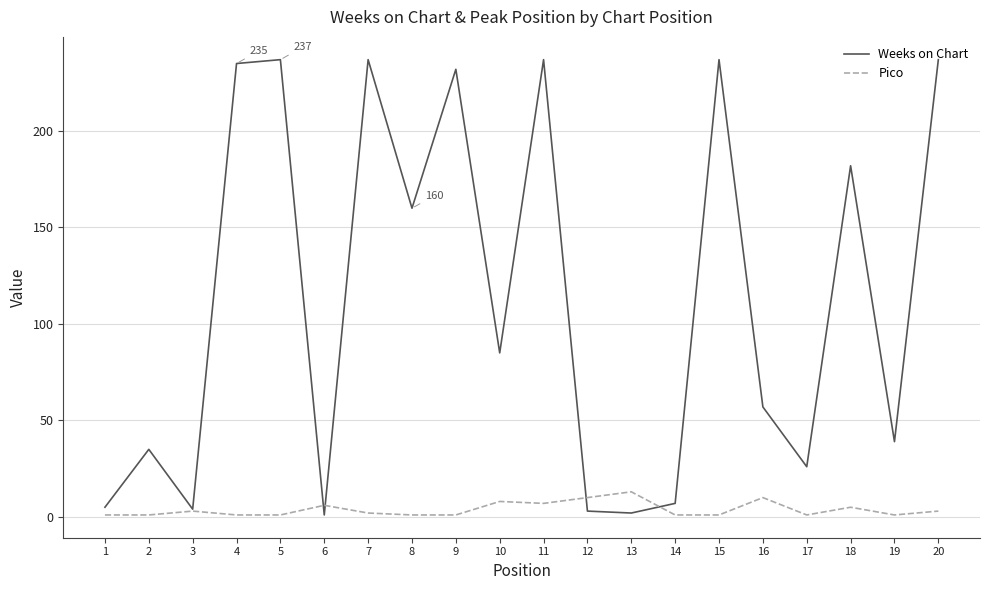

List the series in order of their peak value, lowest first.

Pico, Weeks on Chart